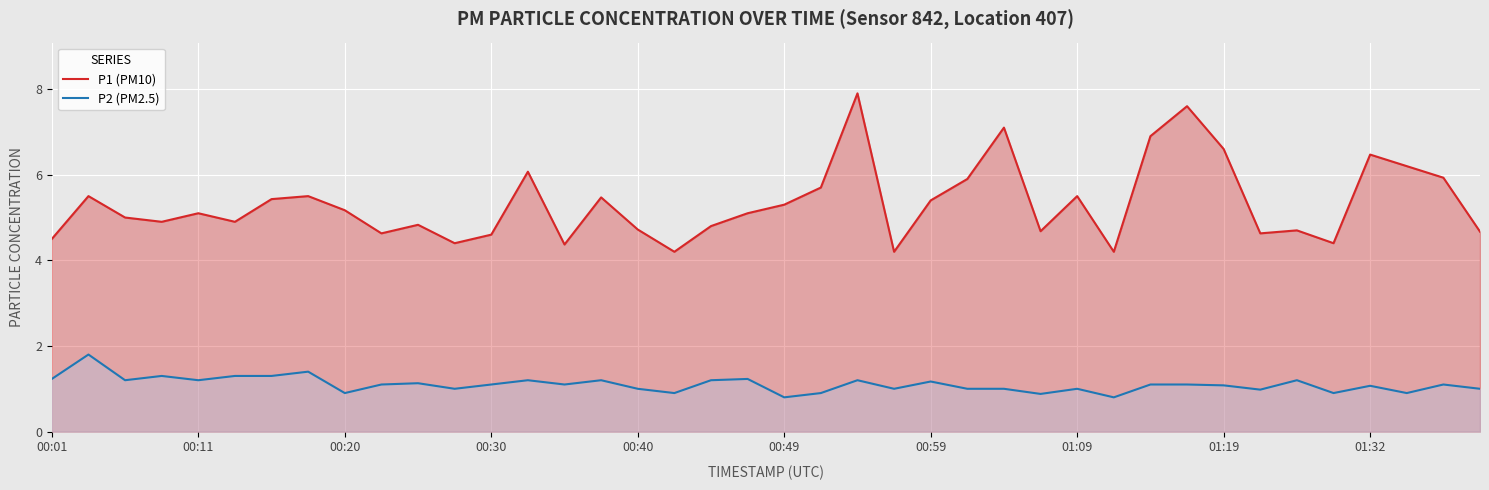

What is the highest value of the P2 (PM2.5) series?

1.8